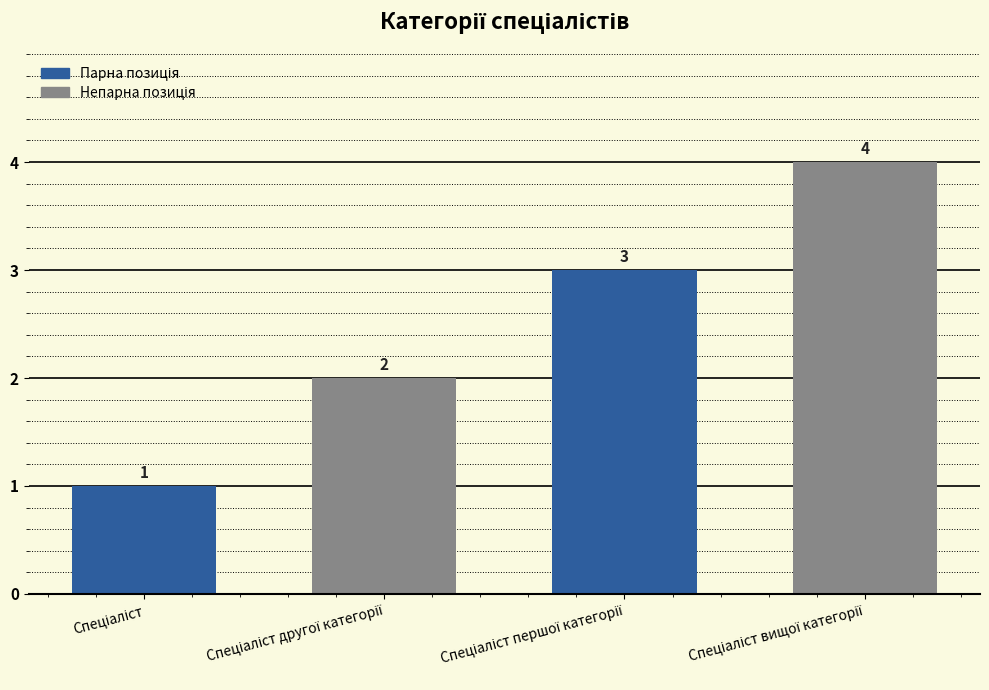

Count the values in the range 2 to 4.

3